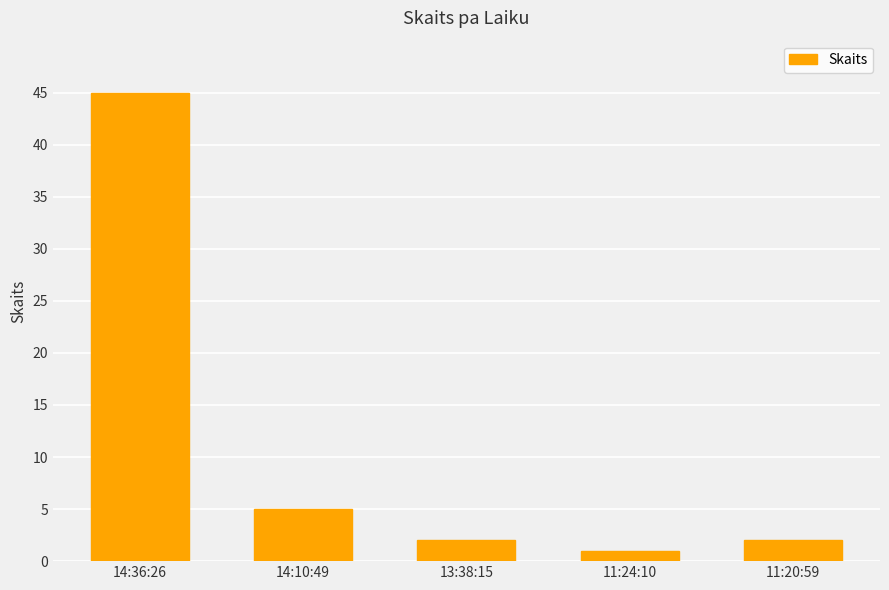

What is the change in value from 14:10:49 to 11:24:10?

-4